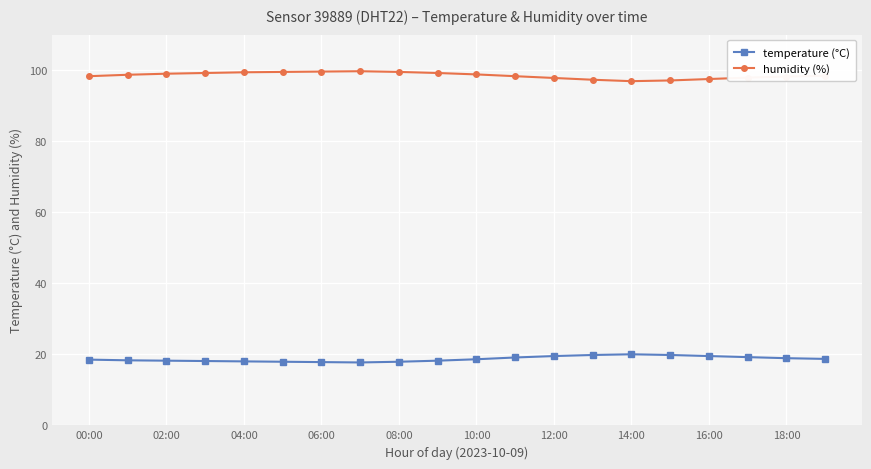

At how many categories does at least one series exceed 55?

20